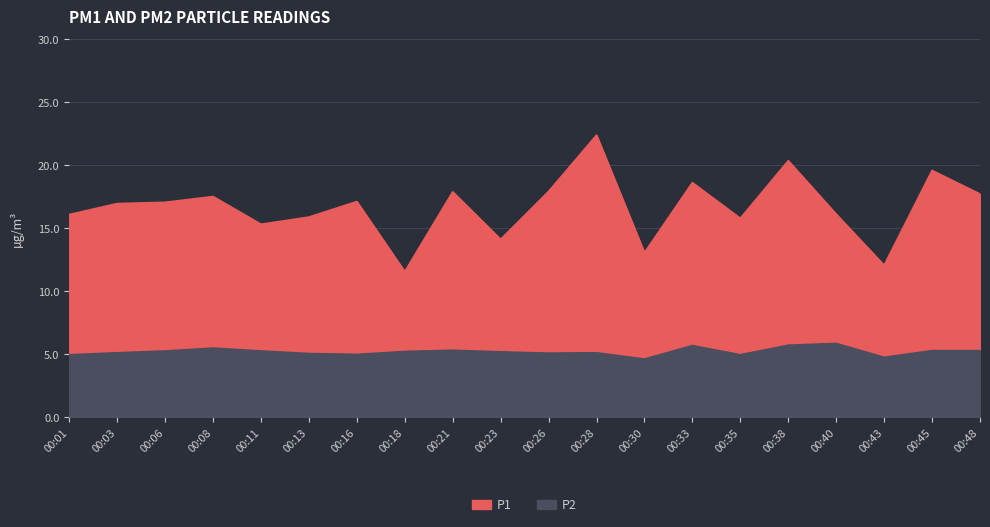

List the series in order of their peak value, lowest first.

P2, P1